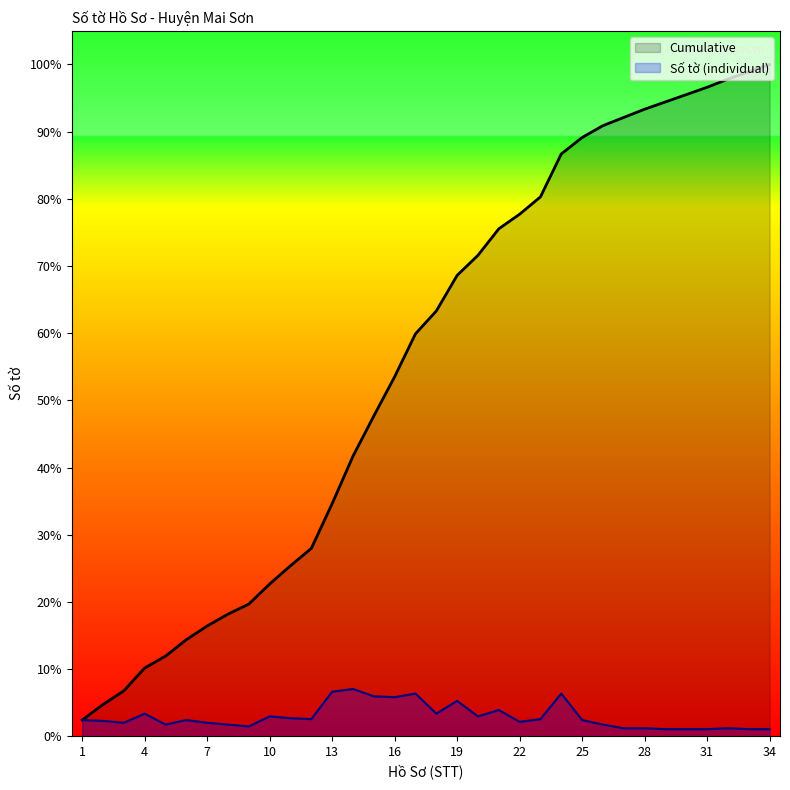

The value of Số tờ at 18 is 41. True or false?

False